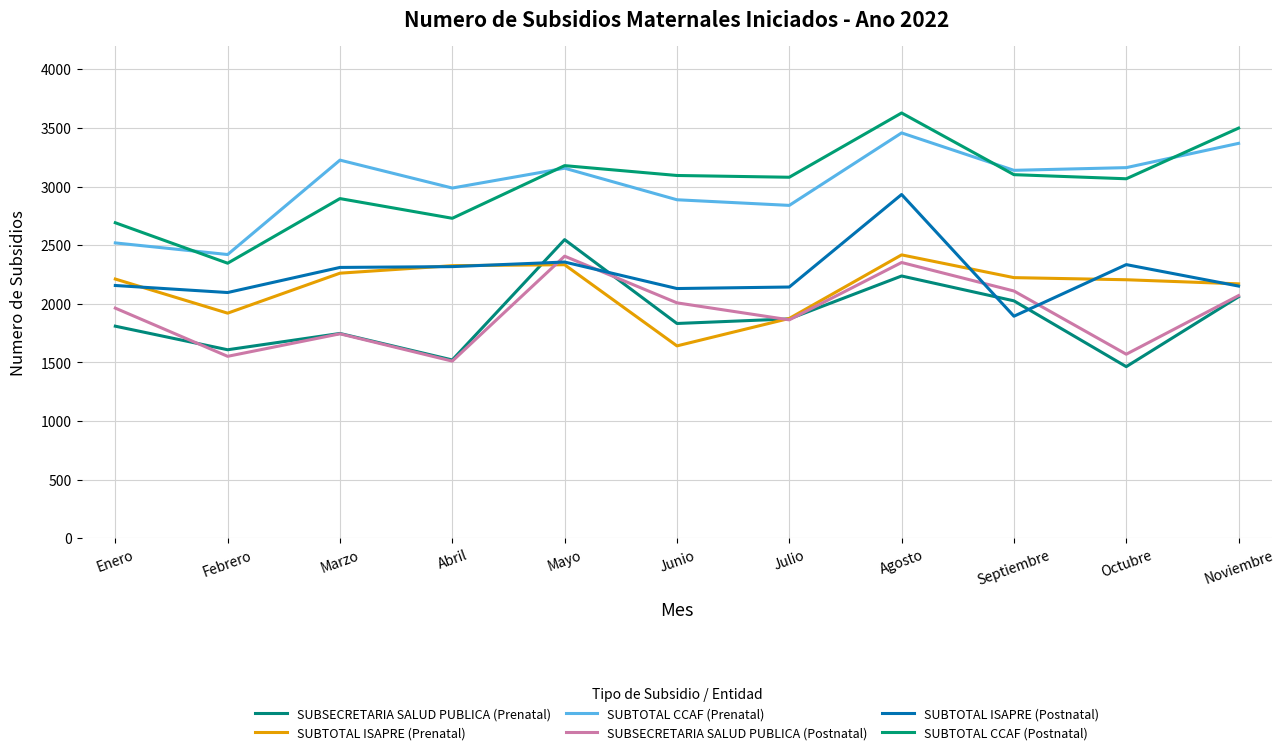

How many series are shown in this chart?

6